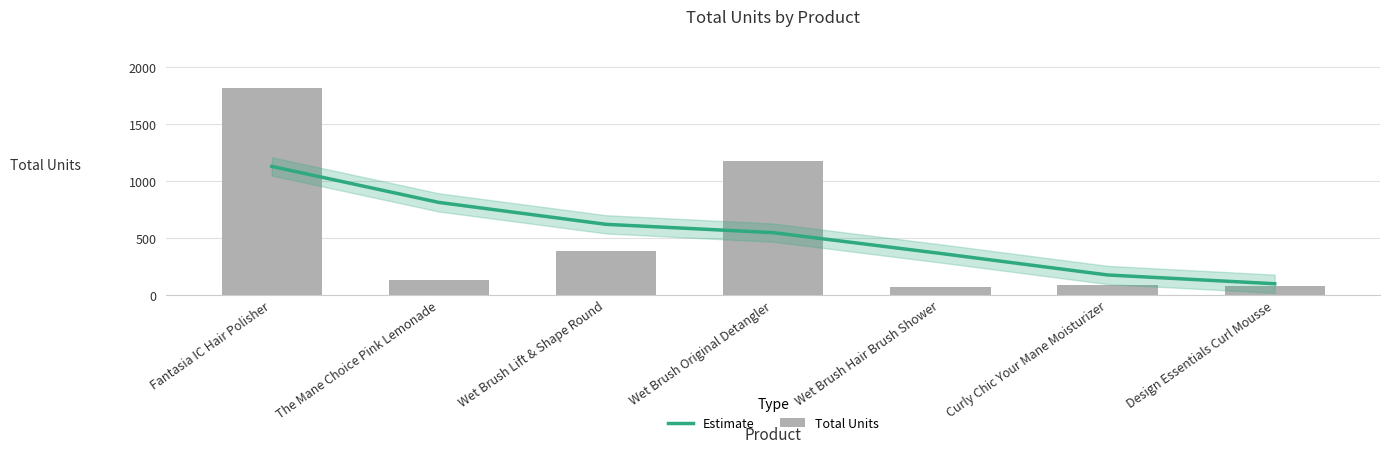

What position from the left is Curly Chic Your Mane Moisturizer?

6